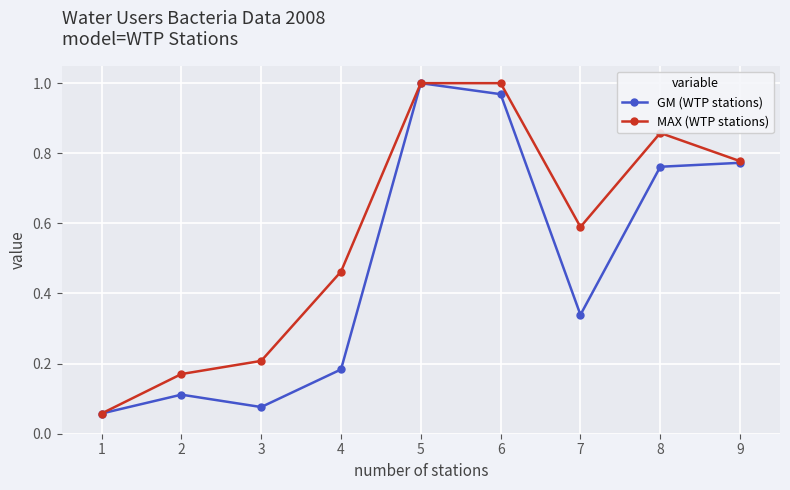

Where is the first local minimum for GM (WTP stations)?

3